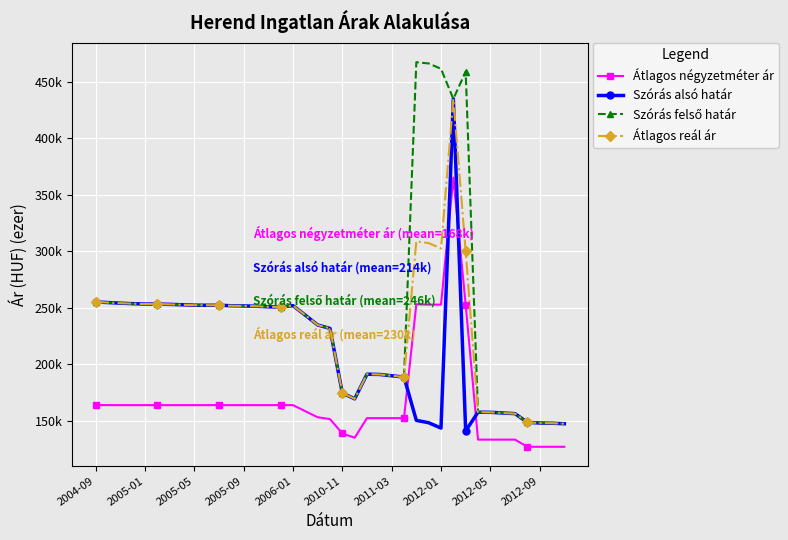

Which series has the largest total across all categories?

Szórás felső határ